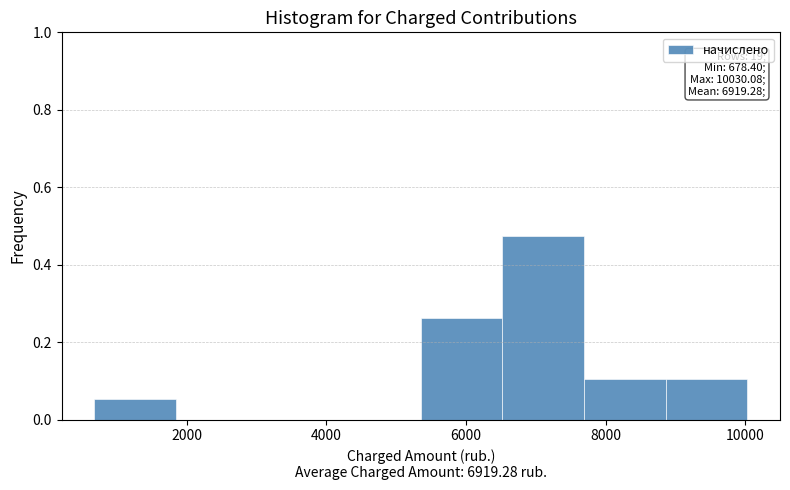

Over which range of the x-axis is the bar tallest?

6600 to 7600